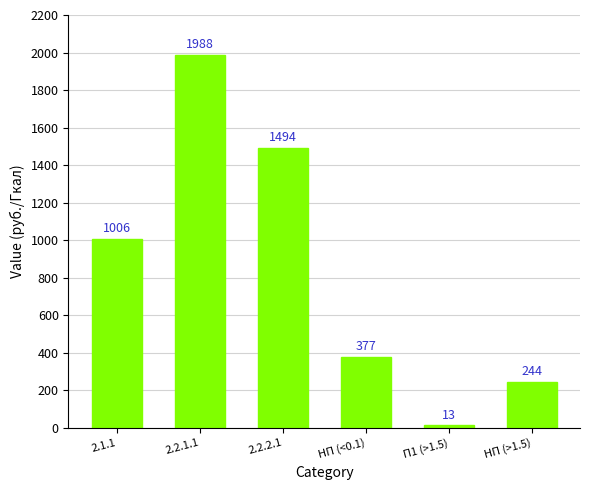

How many values are below 1005?

3